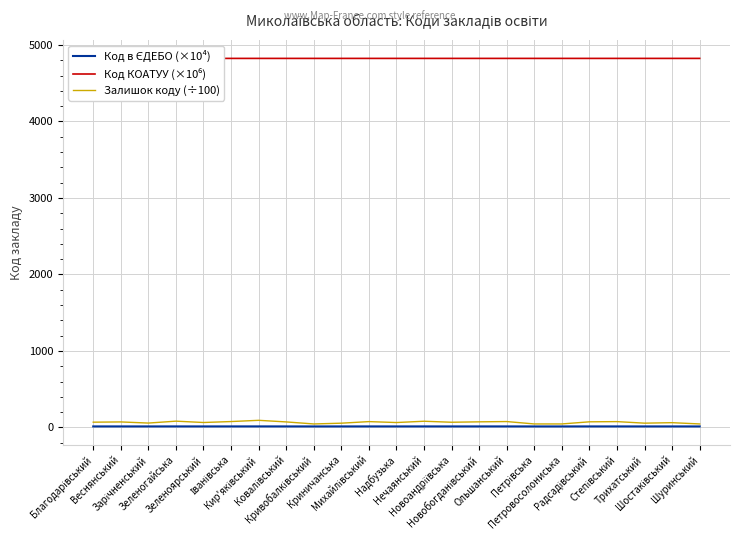

What is the greatest value displayed?

4824.3